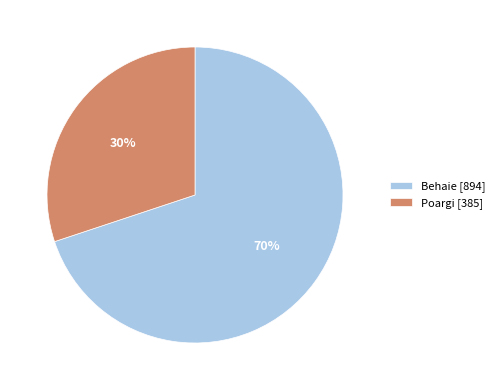

To the nearest percent, what is the average slice percentage?

50%